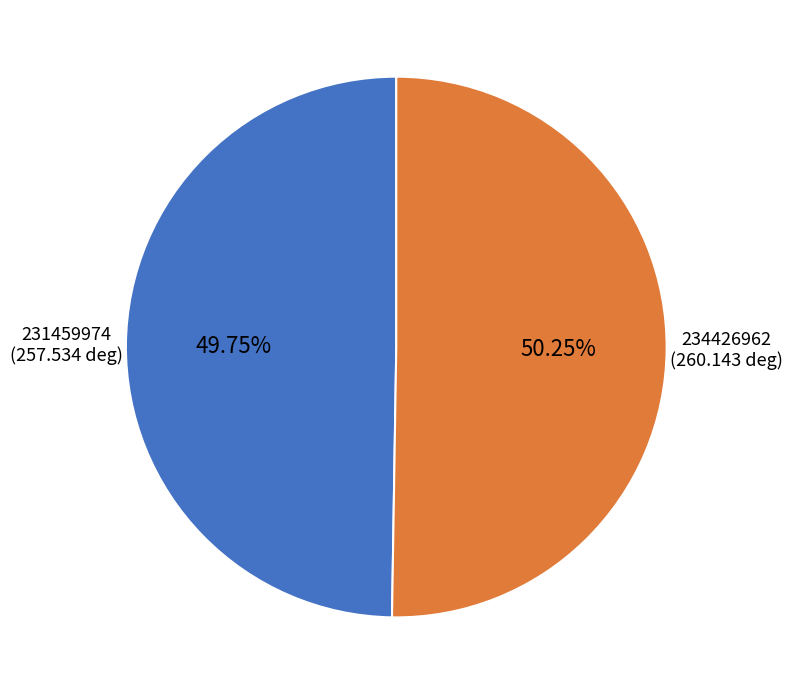

Is there a majority slice in this chart?

Yes